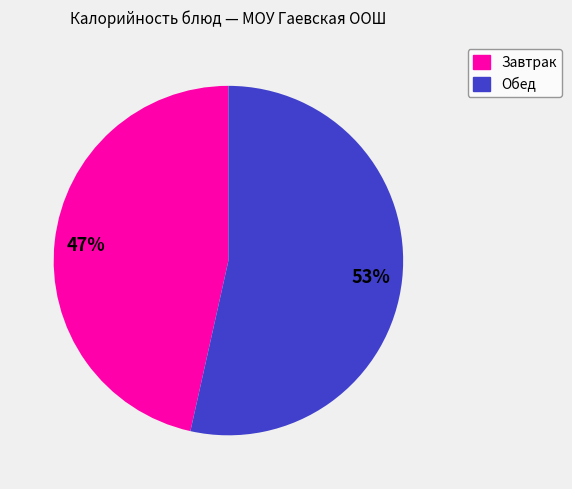

Combined, do Обед and Завтрак account for over 50%?

Yes